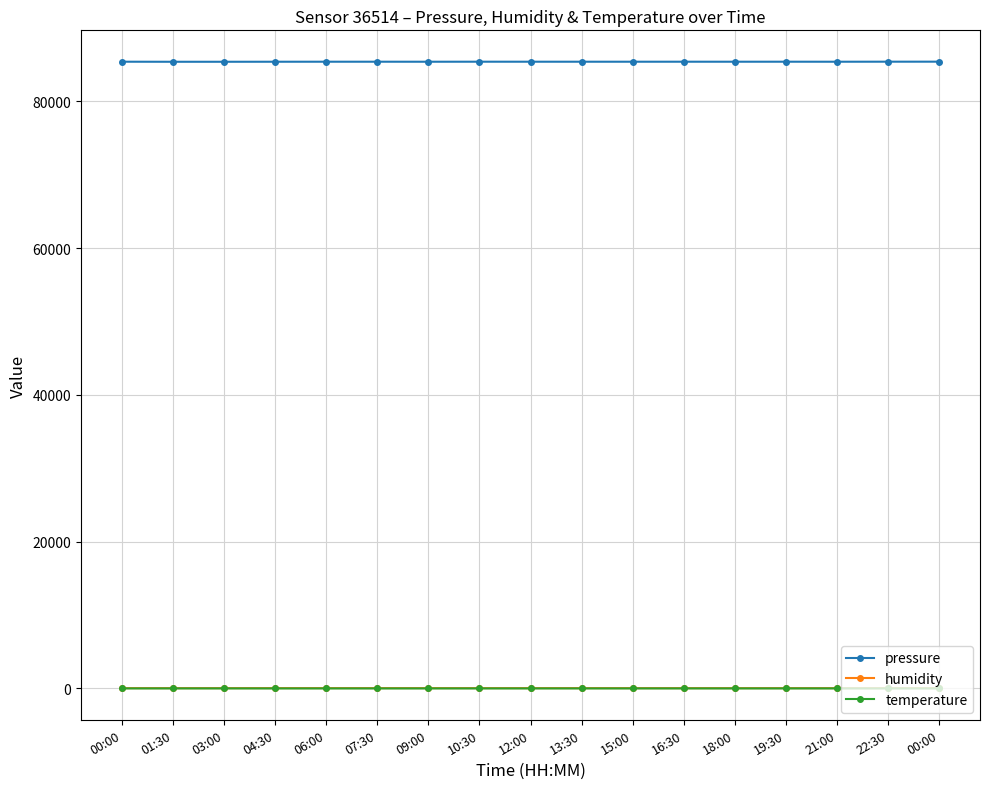

Which category has the lowest value across all series?

07:30